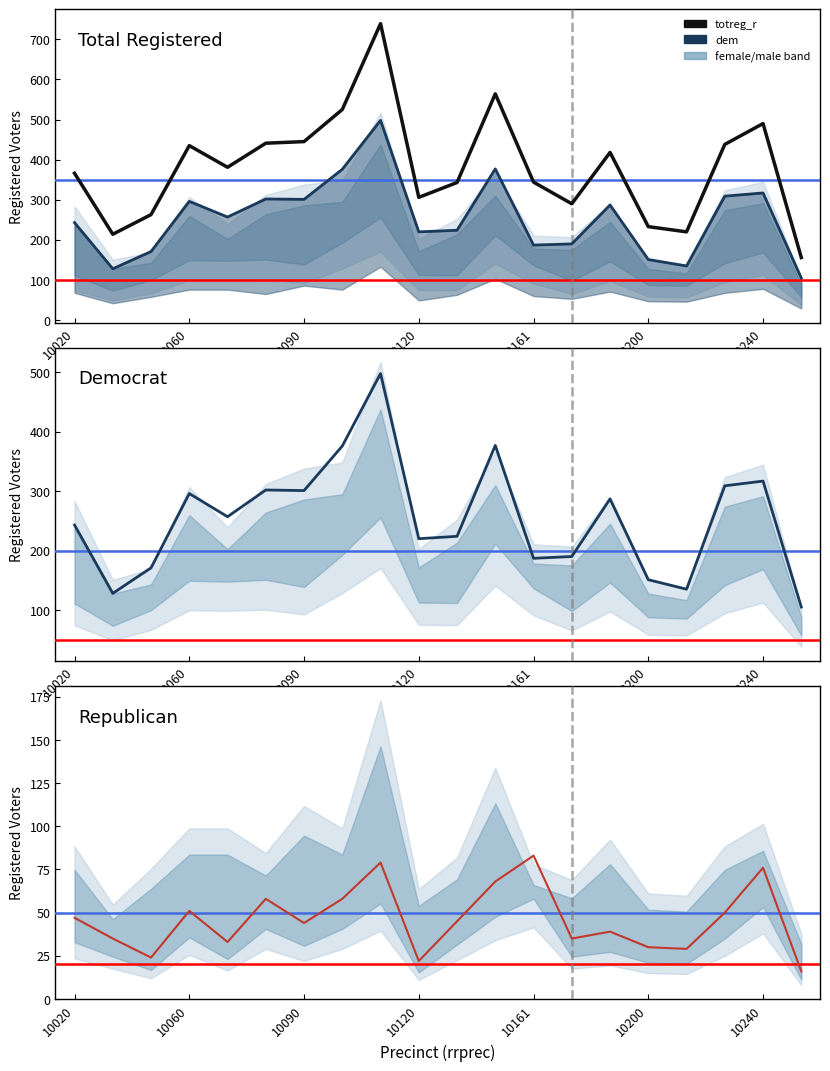

The value of rep at 14 is 39. True or false?

True